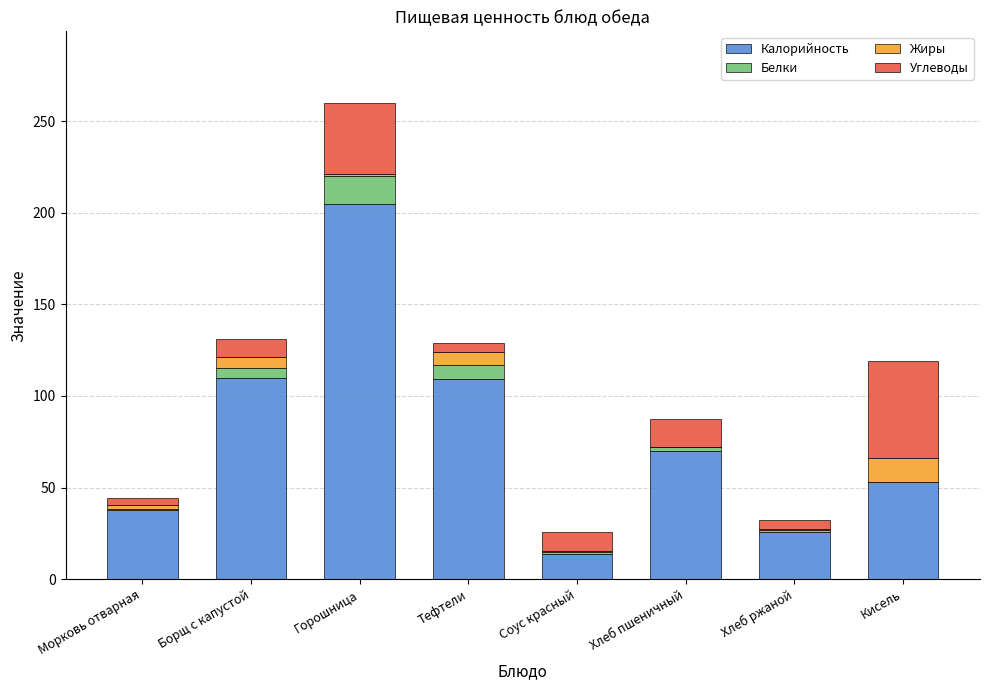

Which category has the highest value in the Калорийность series?

Горошница